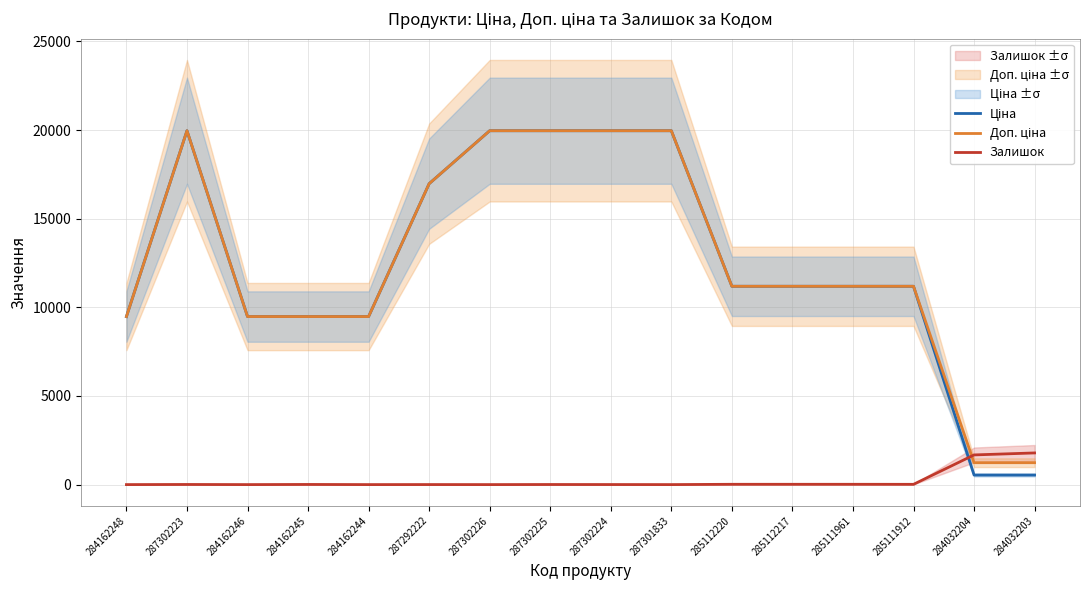

Is it true that Доп. ціна equals 2132.7 at 284162244?

False